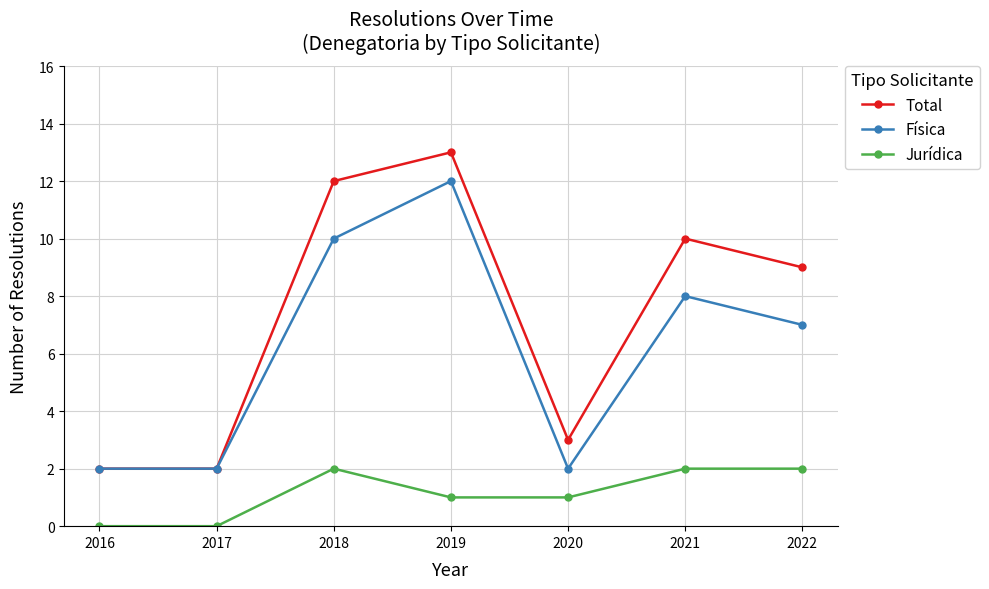

What is the sum of all Jurídica values?

8